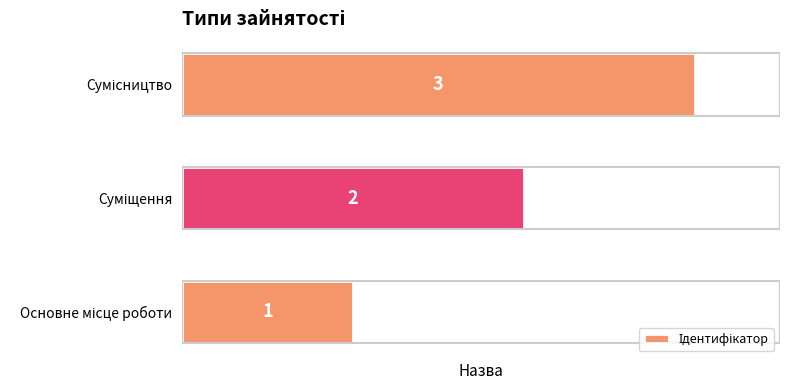

How many values are between 1 and 3?

3